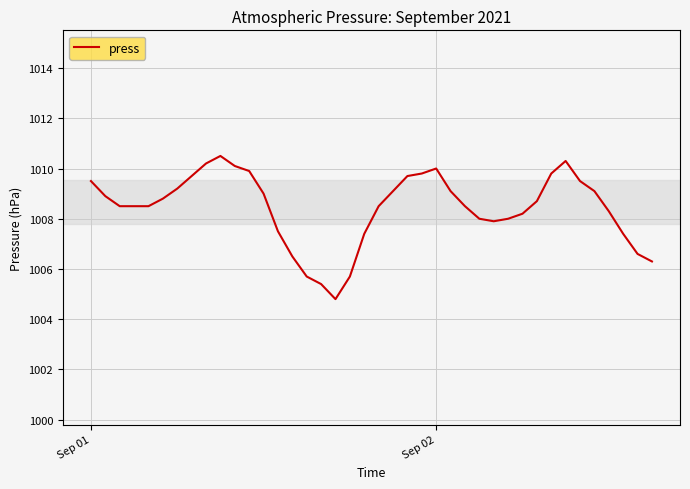

What is the difference between the maximum and minimum values?

5.7